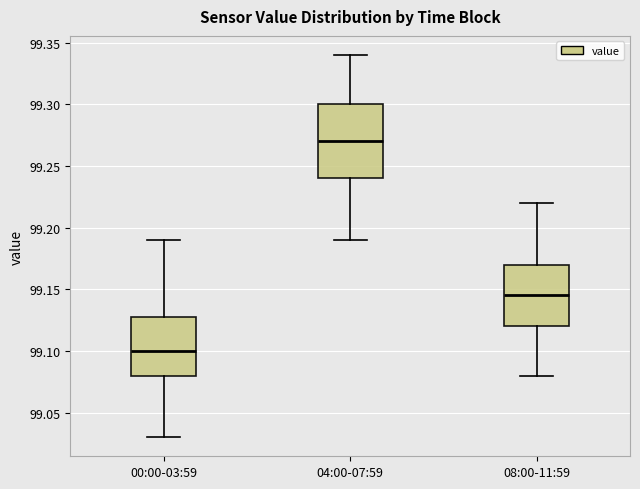

Reading left to right, read every box against the y-axis: the position of its median line, the range the box covers, and the ends of its whiskers. The values are not printed on the chart, so give them approximately, as read against the axis.

00:00-03:59: median 99.100, box 99.080 to 99.130, whiskers 99.030 to 99.190
04:00-07:59: median 99.270, box 99.240 to 99.300, whiskers 99.190 to 99.340
08:00-11:59: median 99.145, box 99.120 to 99.170, whiskers 99.080 to 99.220